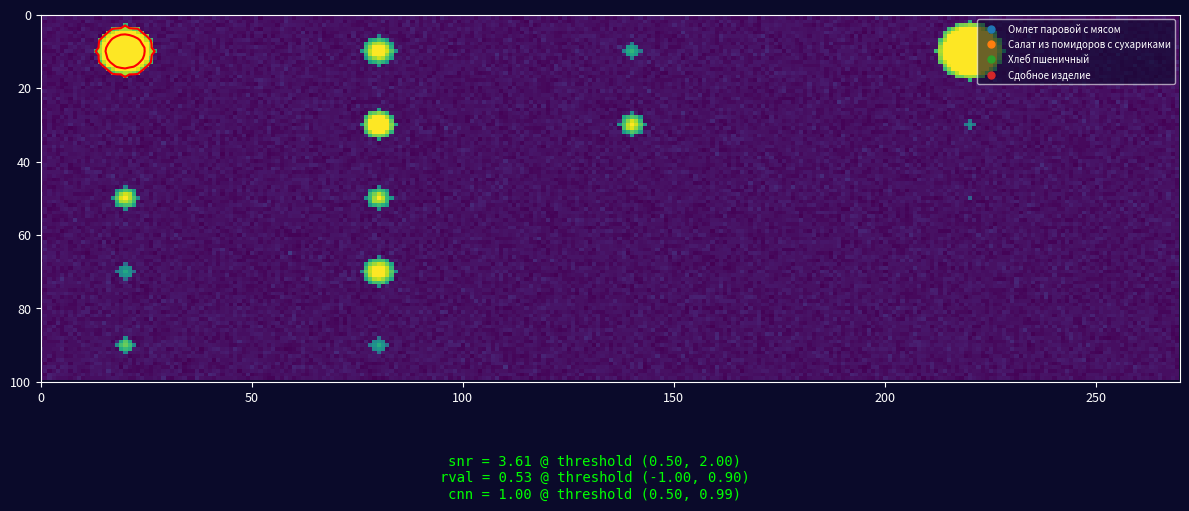

What is the difference between the second highest and second lowest values in the Сдобное изделие series?

54